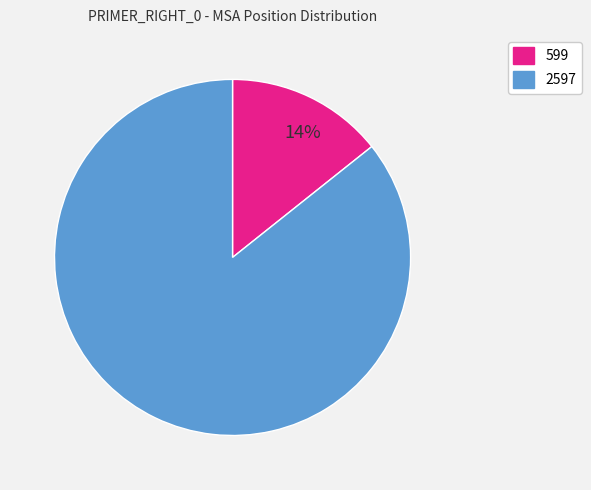

Which category accounts for the majority?

2597